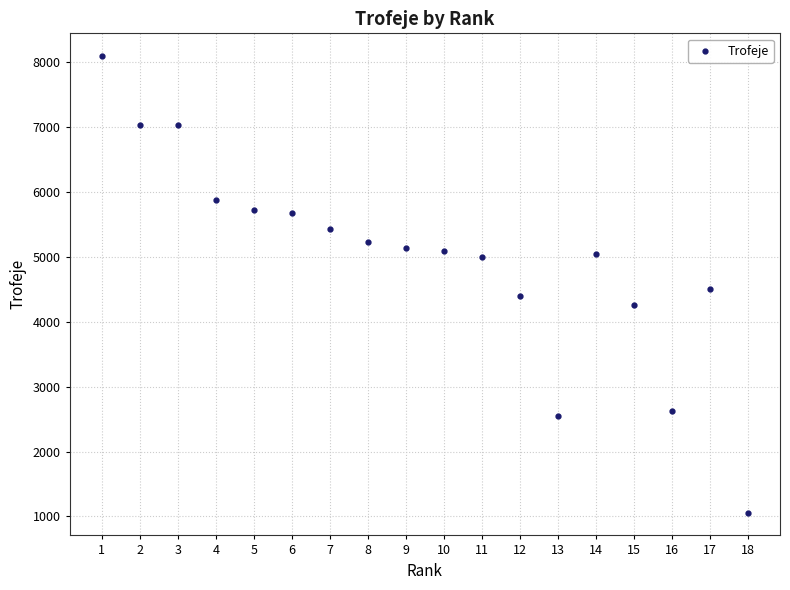

What is the range of Y values (max minus min)?

7028